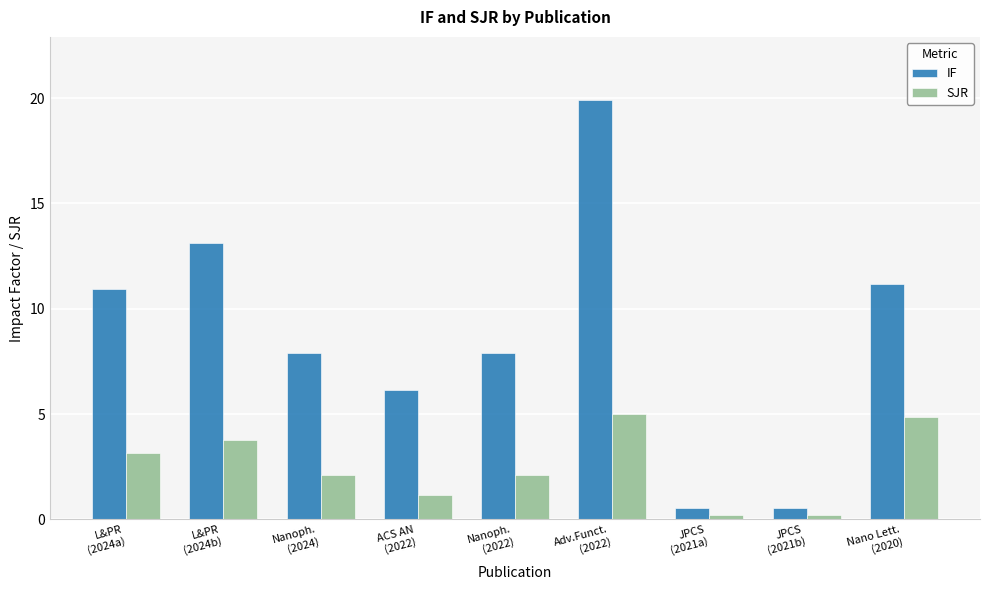

What is the total value across all series at Nanoph.
(2024)?

10.0